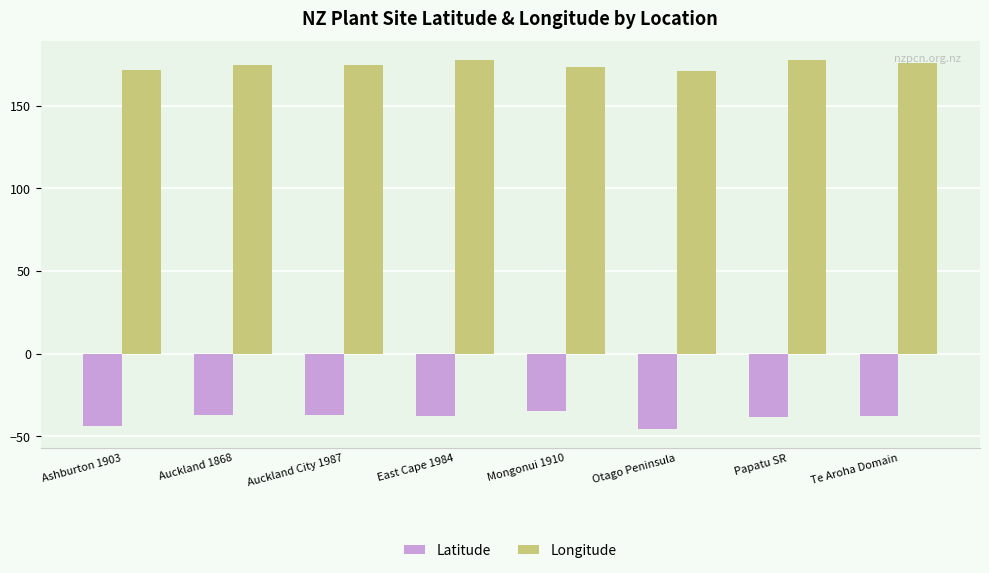

What is the label of the 5th bar from the left?

Mongonui 1910